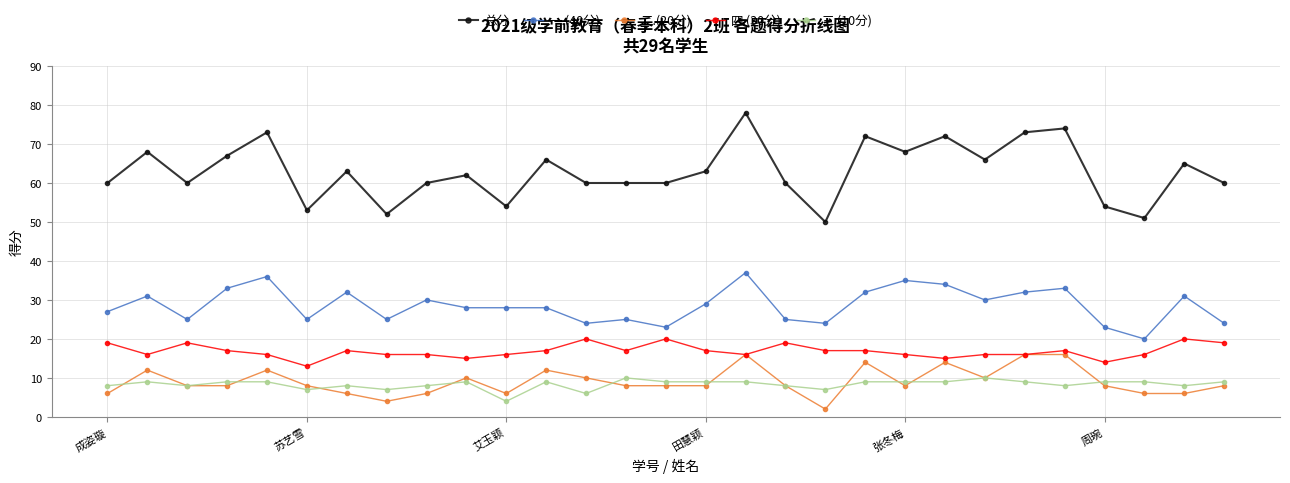

True or false: 三.(10分) has more than 0 points higher than both neighbors.

True